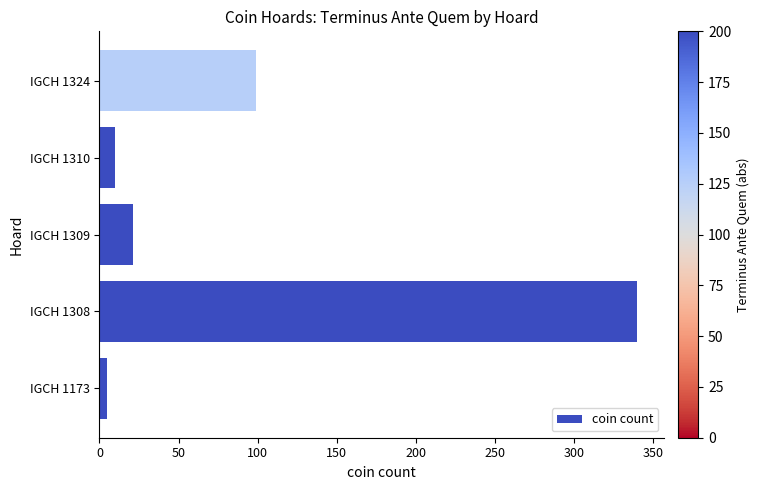

What is the ratio of the value at IGCH 1324 to the value at IGCH 1308?

0.3